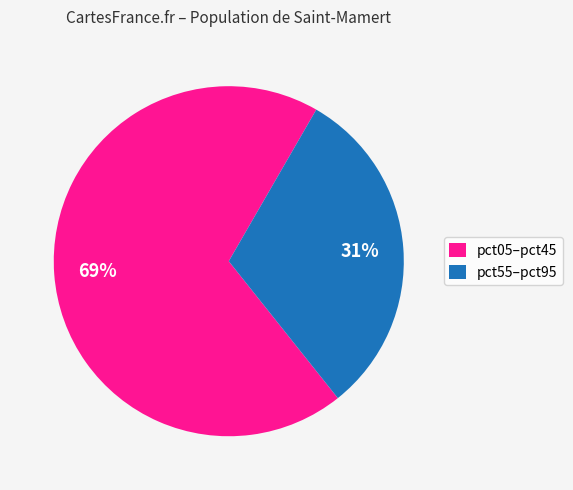

To the nearest percent, what percentage of the pie is pct55–pct95?

31%